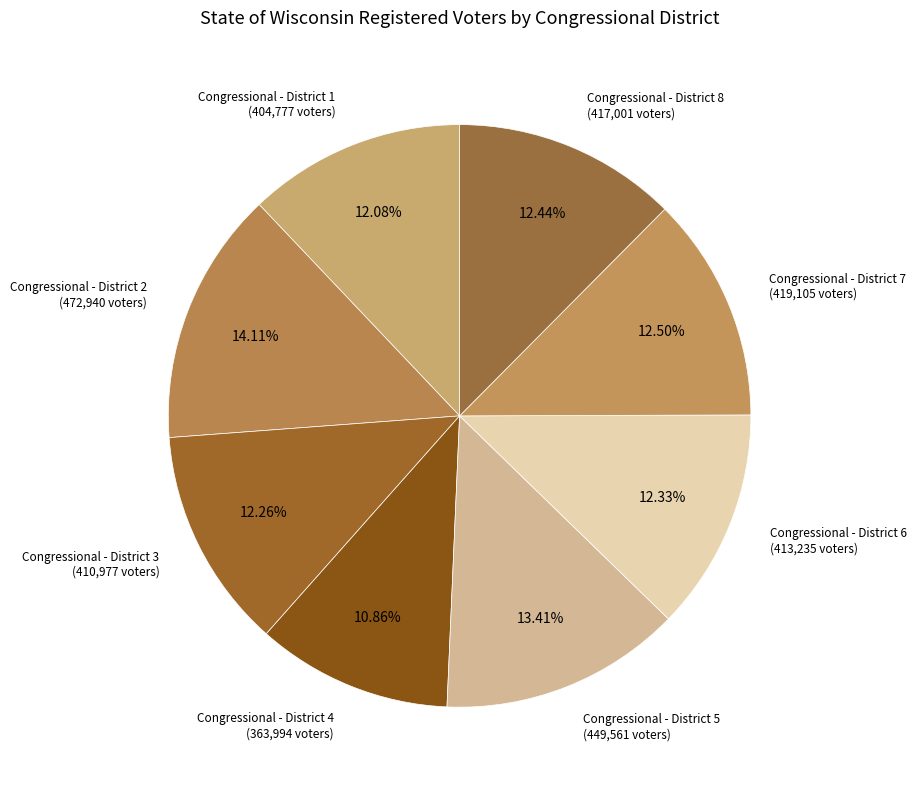

Count the number of slices in the pie.

8